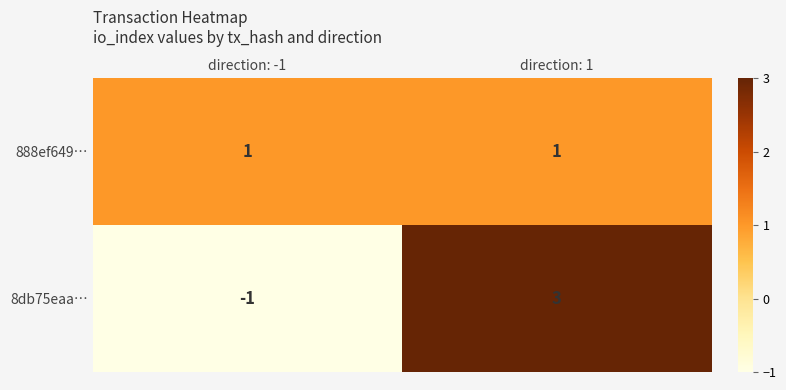

Is it true that 888ef649… equals 1 at direction: -1?

True